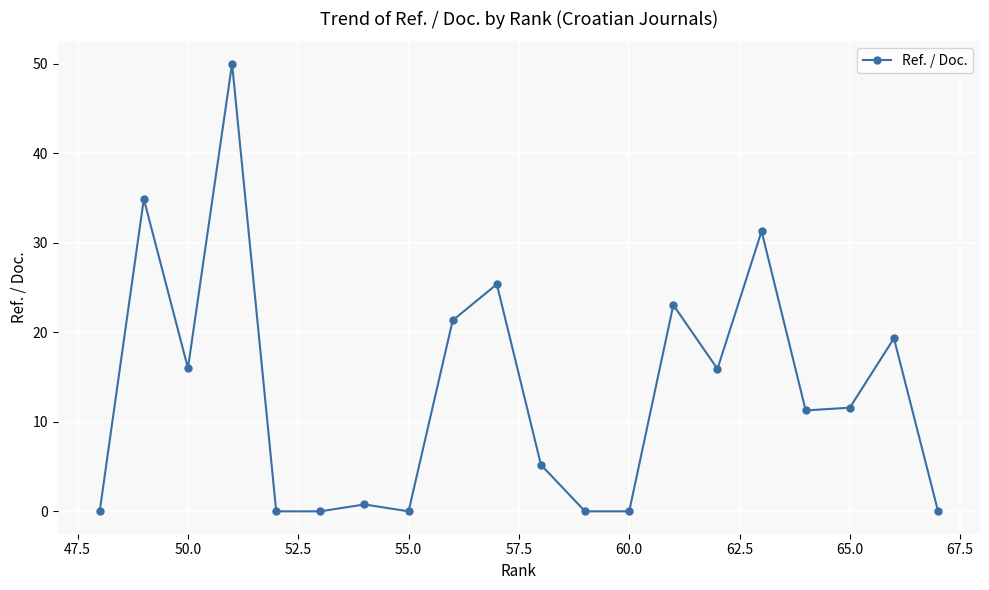

The value at 60.0 is 32.5. True or false?

False